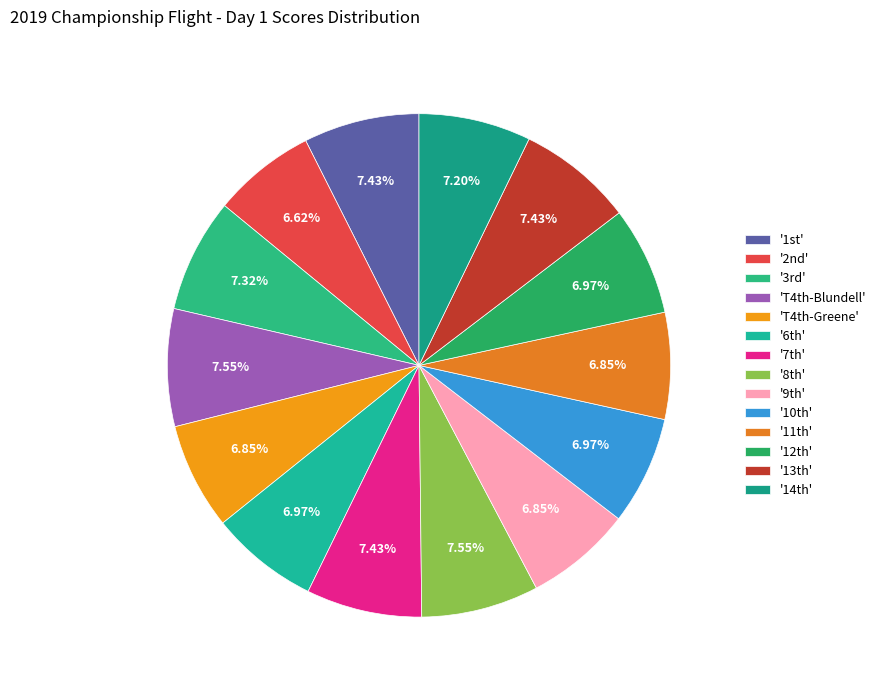

How many segments does this pie chart have?

14